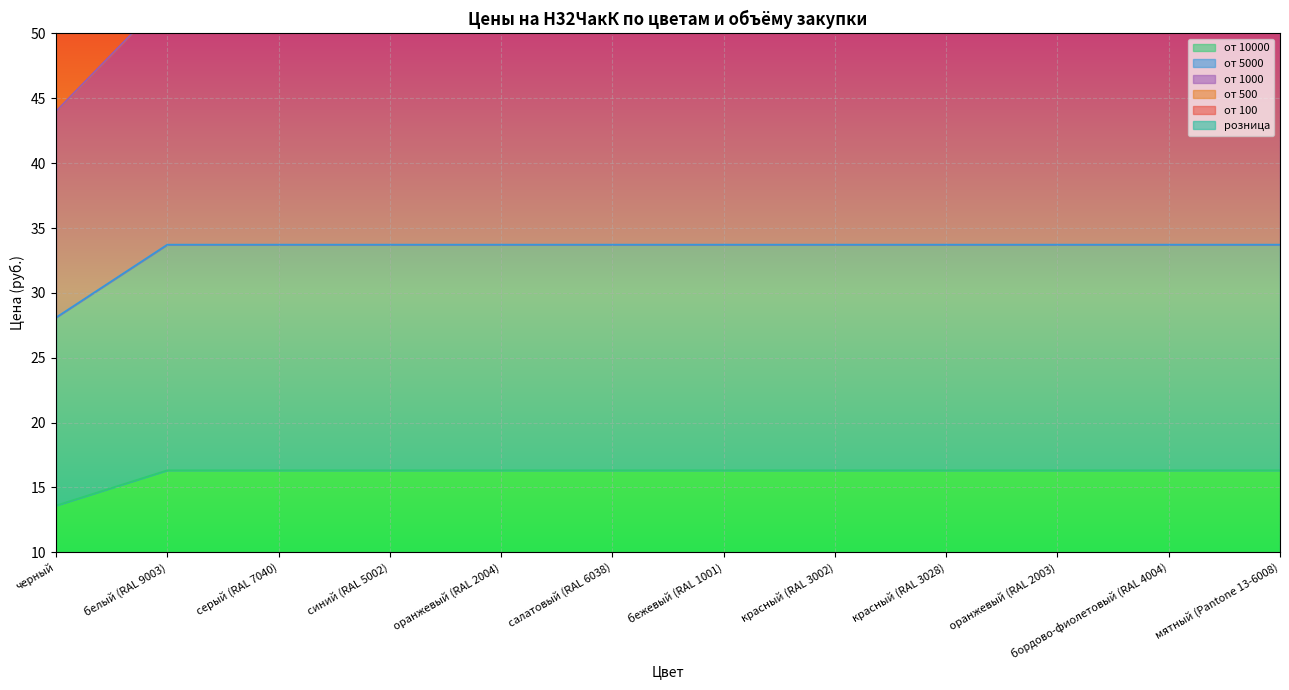

What is the approximate value of от 5000 at серый (RAL 7040)?

33.7